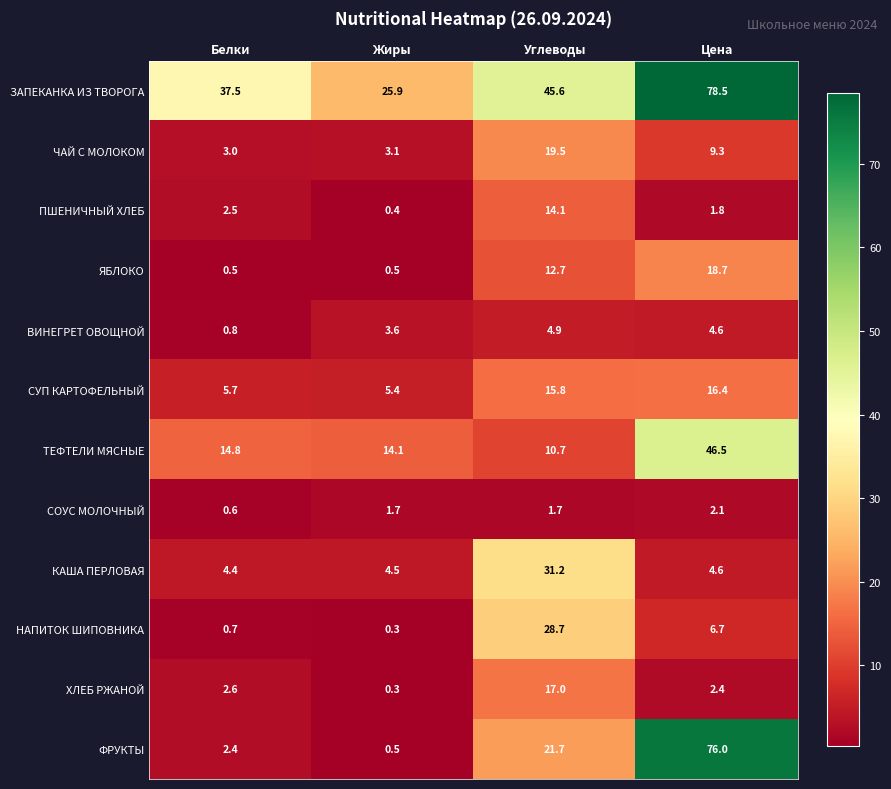

Which category has the highest value across all series?

Цена